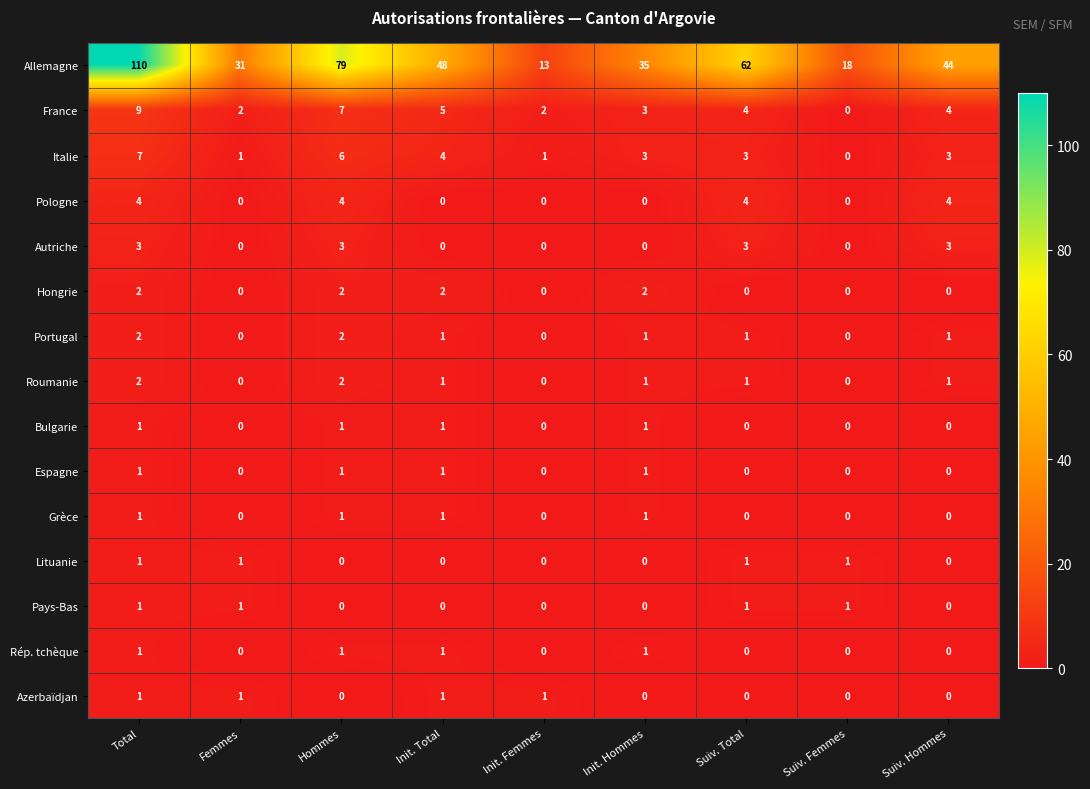

Which series changed the most between Suiv. Total and Suiv. Hommes?

Allemagne